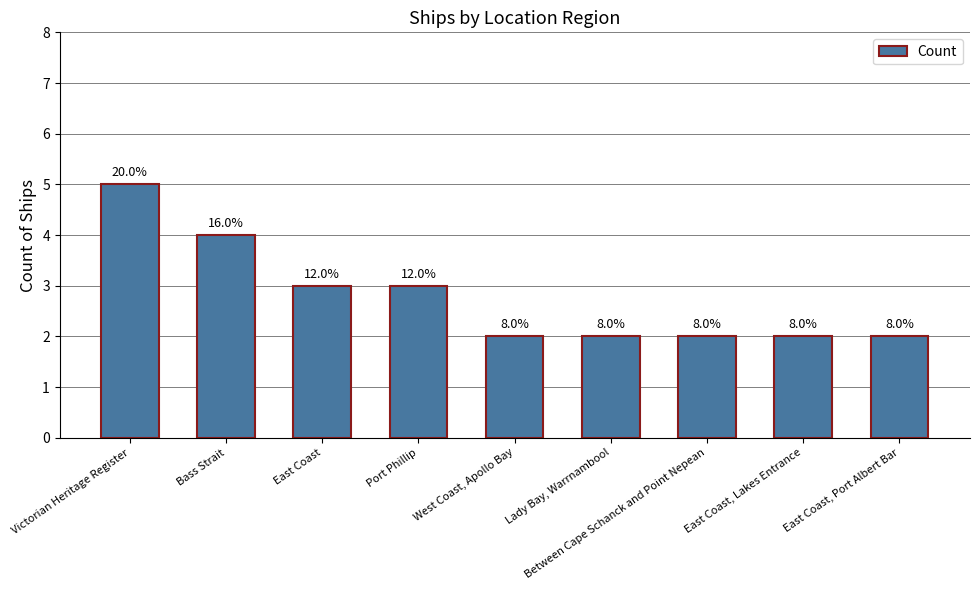

Does the chart contain any negative values?

No